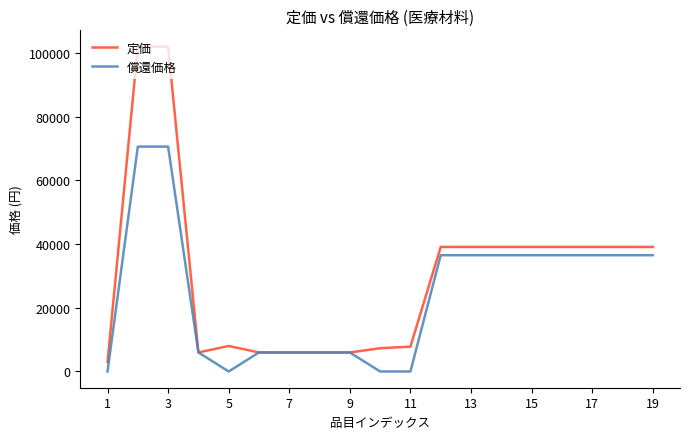

How many lines are shown in the chart?

2